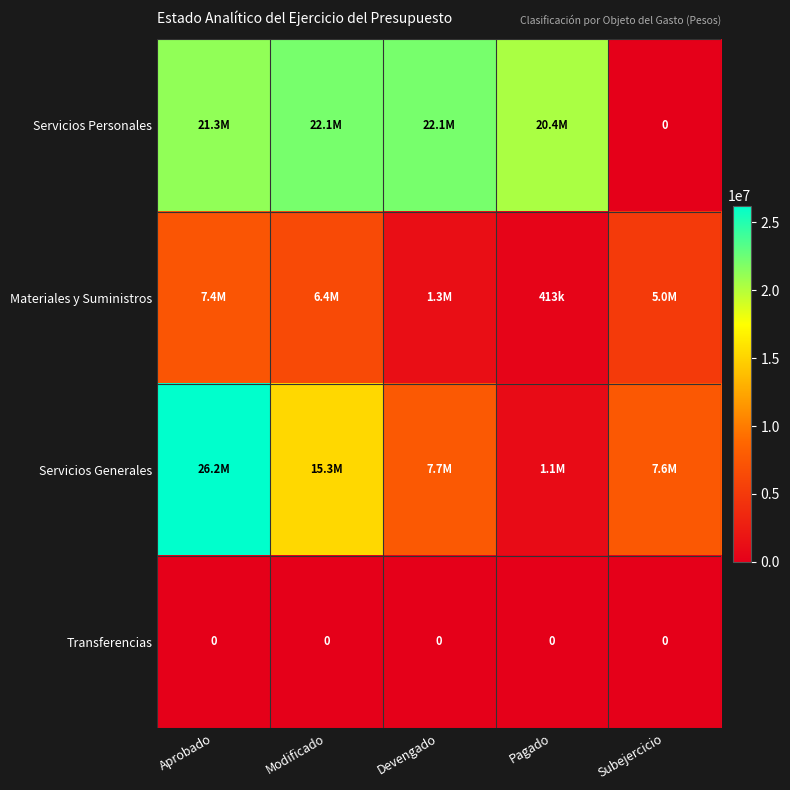

Which series has the largest total across all categories?

Servicios Personales